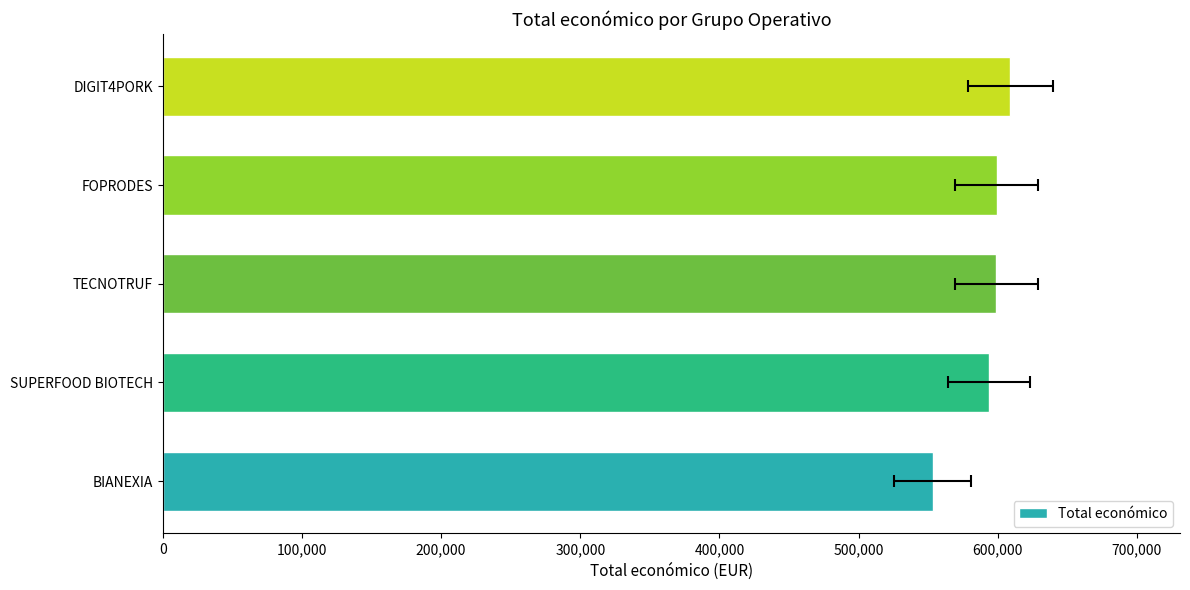

The value at FOPRODES is 904018. True or false?

False